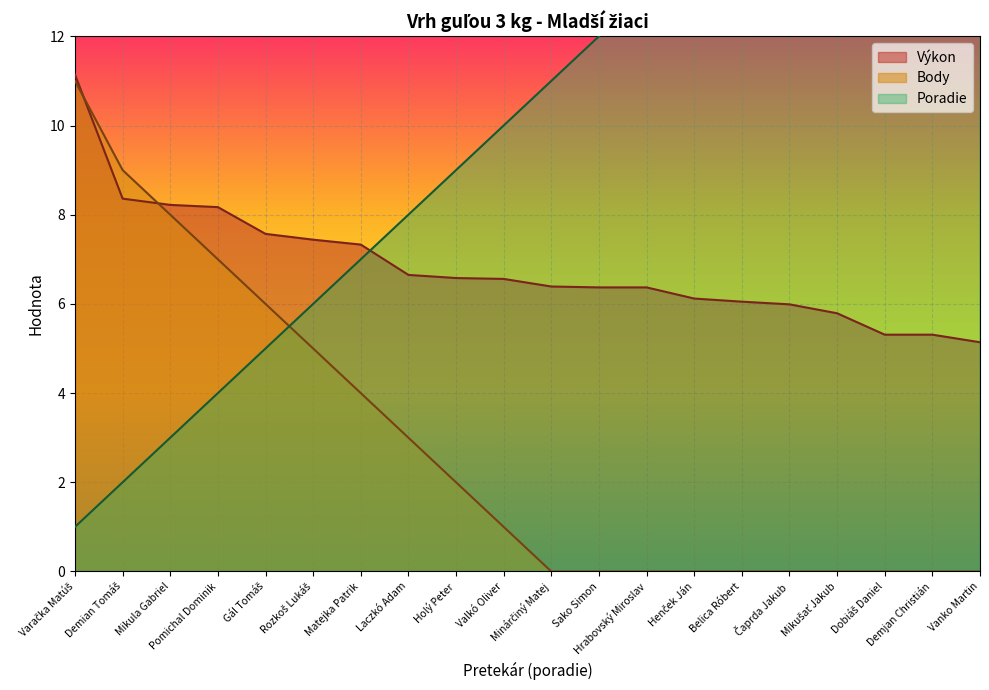

What is the highest value of the Výkon series?

11.1